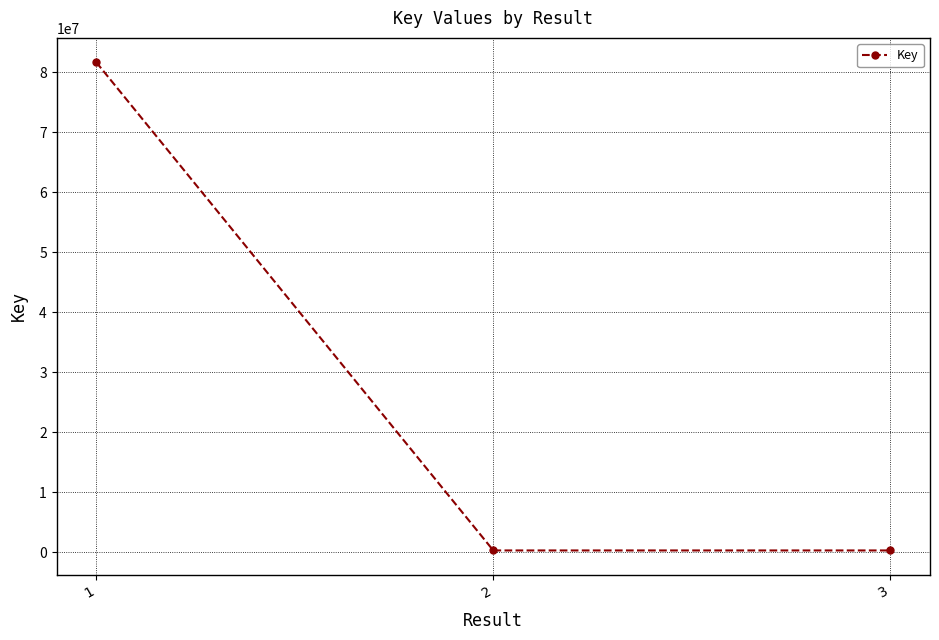

What is the greatest value displayed?

81654217